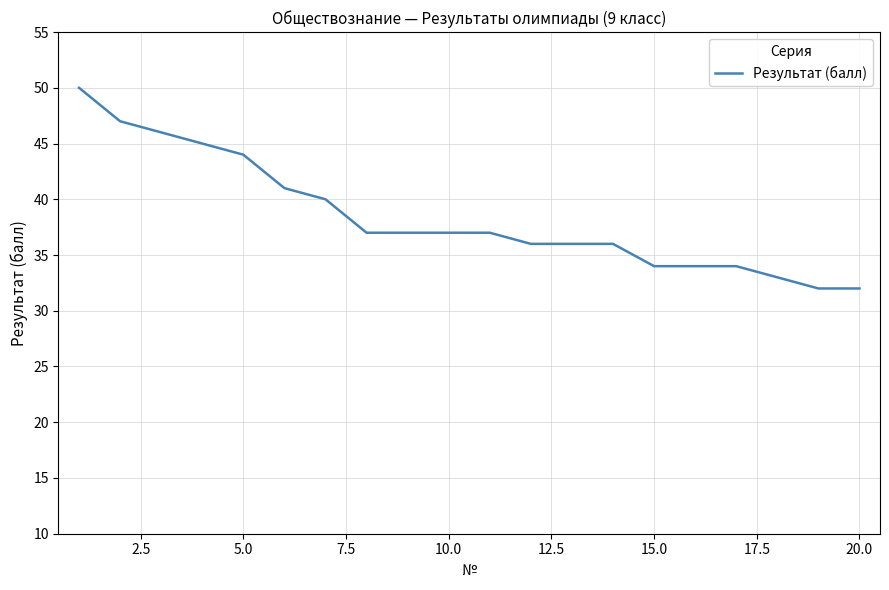

What is the smallest value displayed?

32